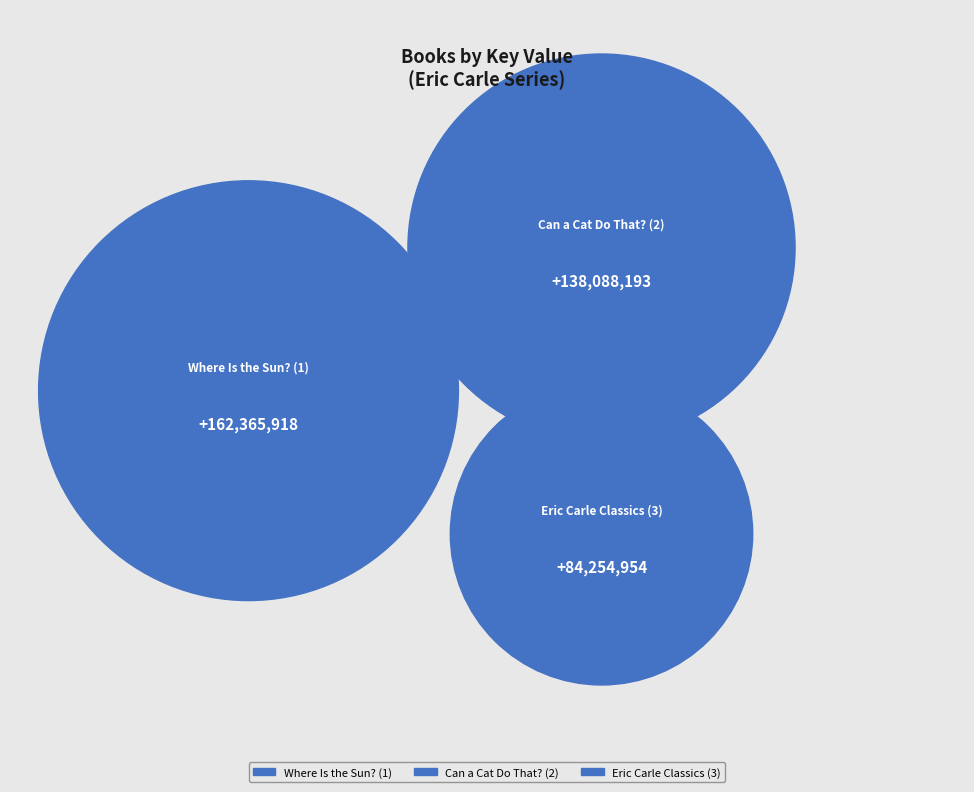

To the nearest percent, what is the difference between the Eric Carle Classics (3) and Can a Cat Do That? (2) slice percentages?

14%